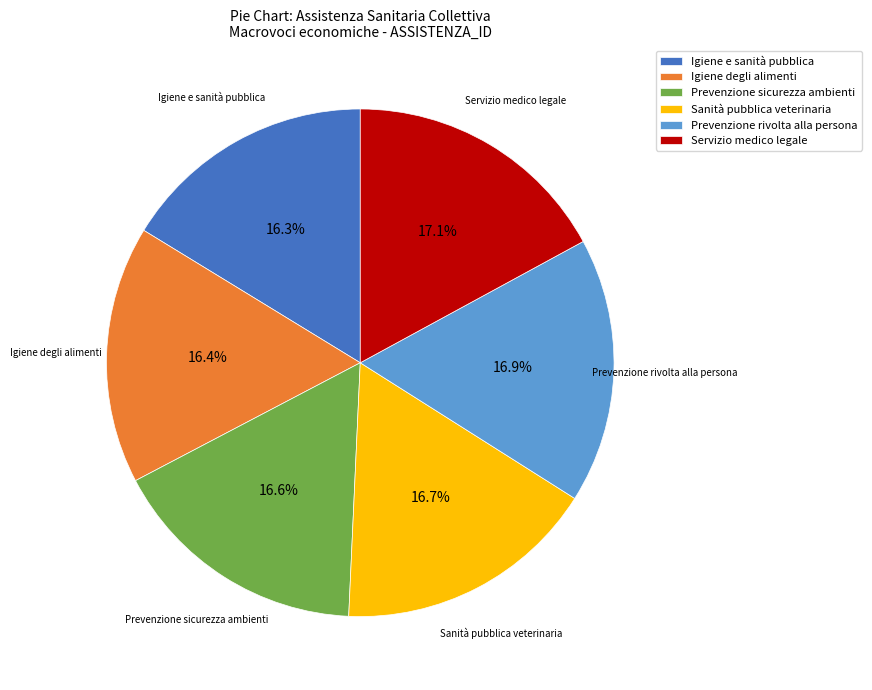

How many segments does this pie chart have?

6